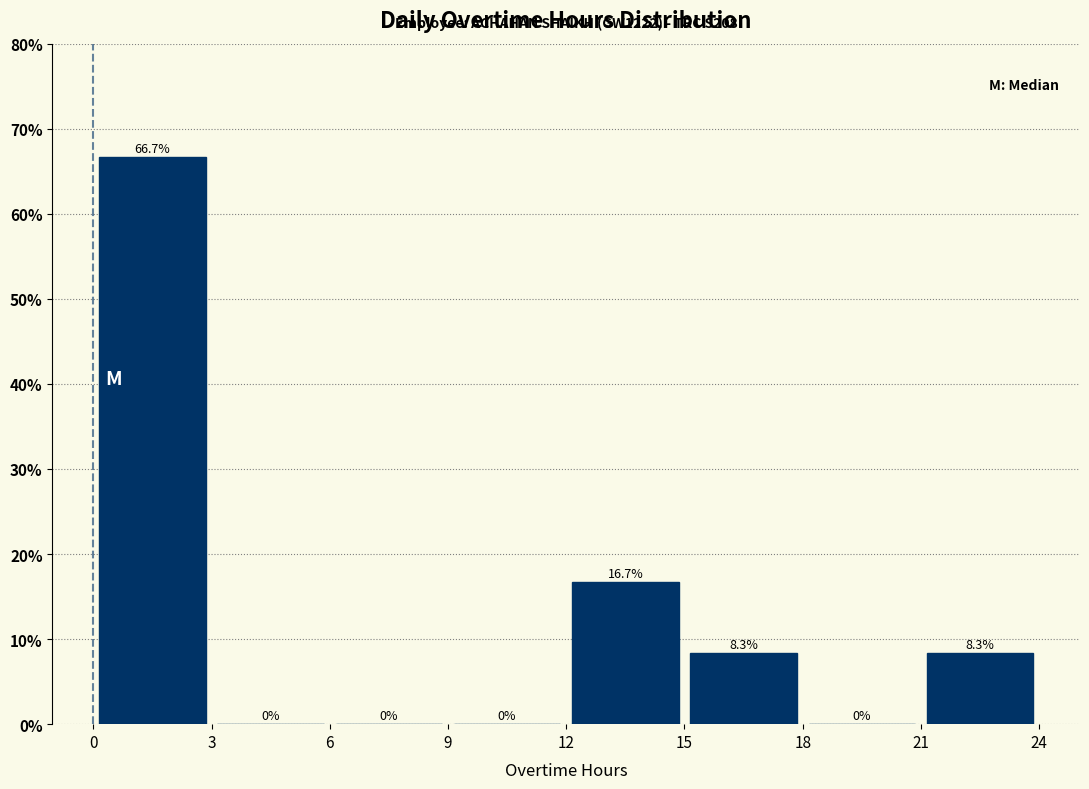

Which range on the x-axis has the tallest bar?

0 to 3